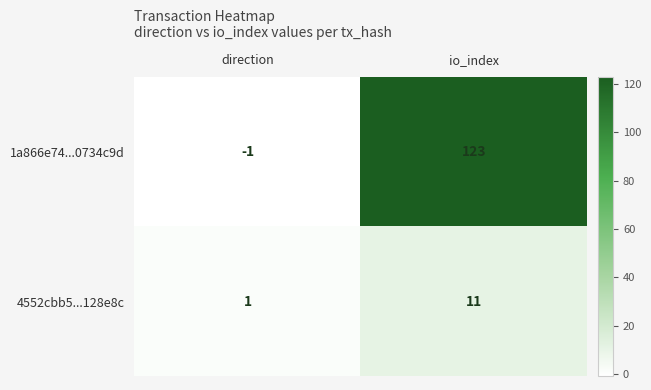

What is the approximate value of 1a866e74...0734c9d at io_index, to the nearest 10?

120